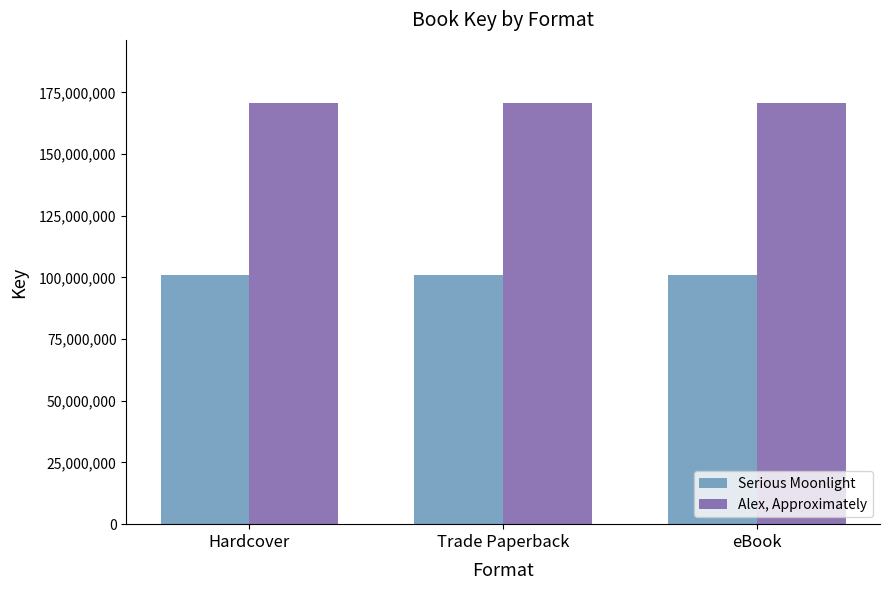

True or false: Serious Moonlight has a value of 101148328 at Hardcover.

True